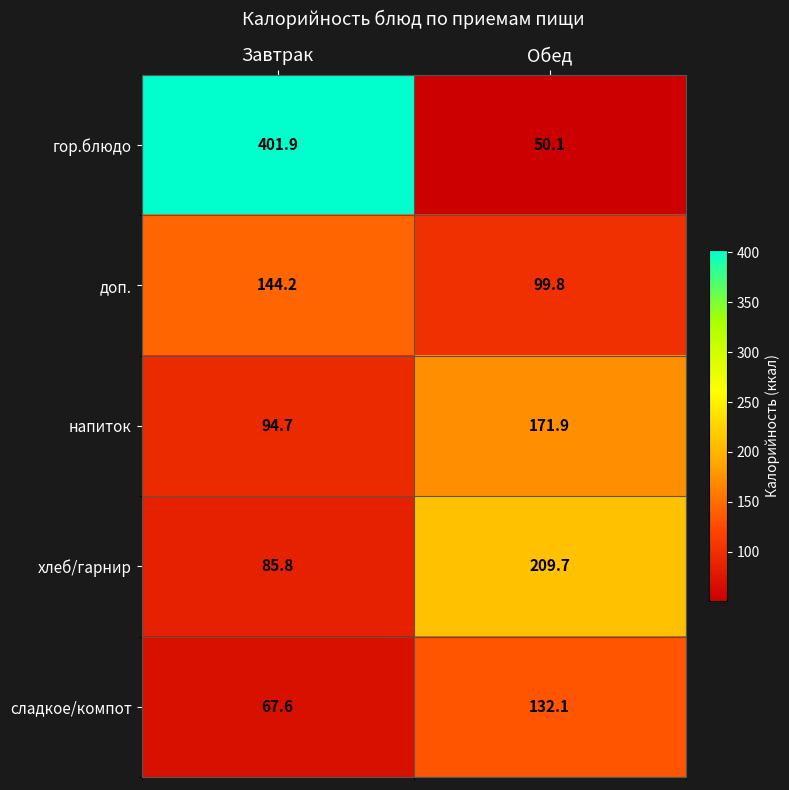

At Обед, list the series in order from largest to smallest.

хлеб/гарнир, напиток, сладкое/компот, доп., гор.блюдо